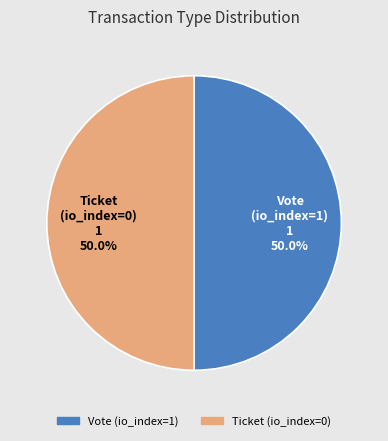

Is the sum of Vote (io_index=1) and Ticket (io_index=0) greater than half?

Yes